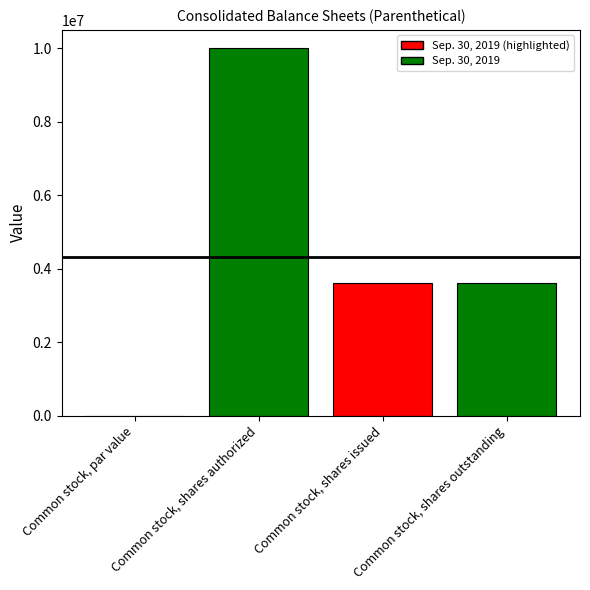

At which label is the value closest to 5000000?

Common stock, shares issued